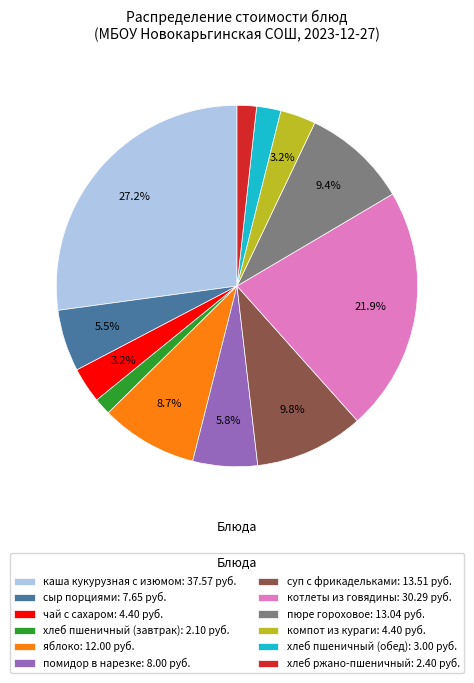

How many segments does this pie chart have?

12